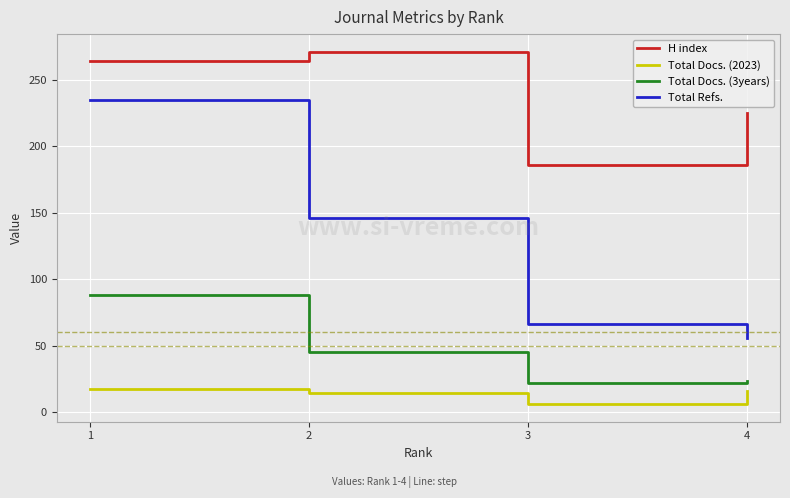

Which series has the widest spread of values?

Total Refs.